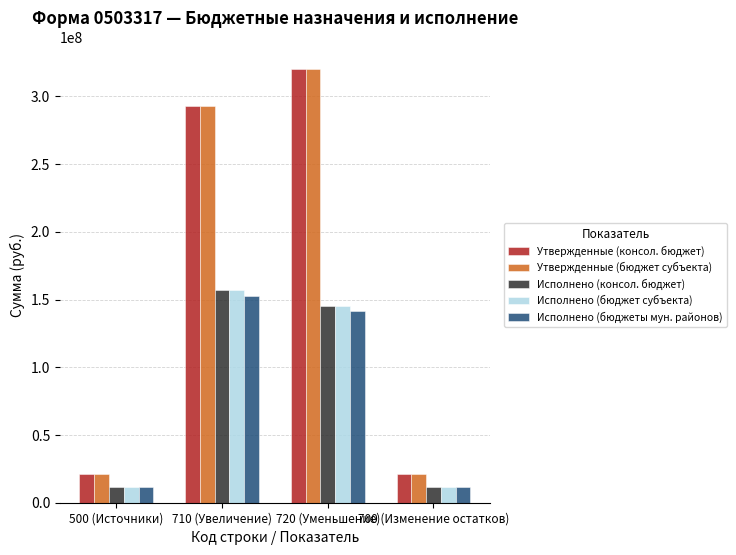

What is the total value across all series at 720 (Уменьшение)?

1072346317.2